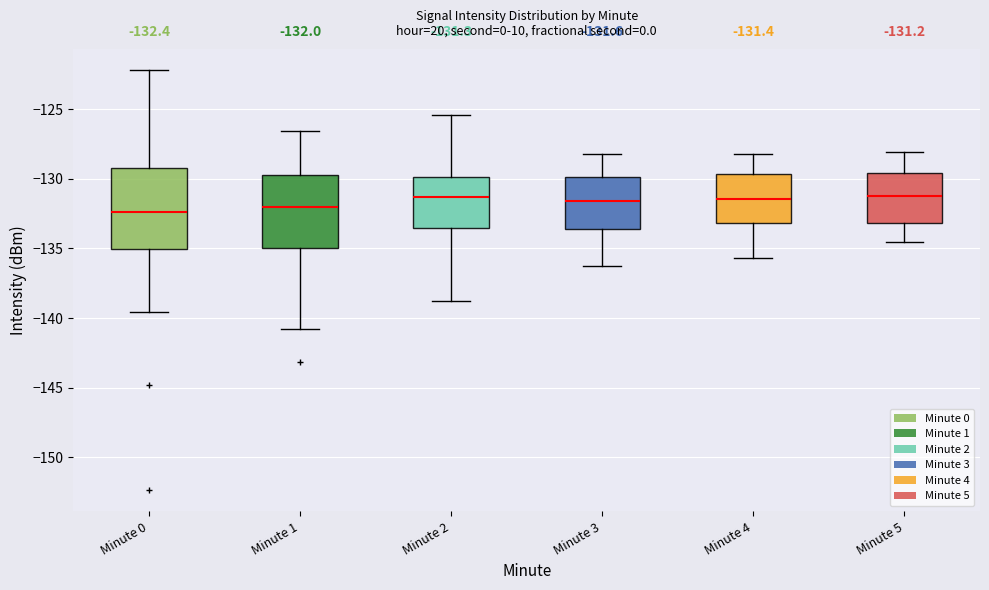

Comparing the boxes themselves (not the whiskers), which one is the tallest?

Minute 0